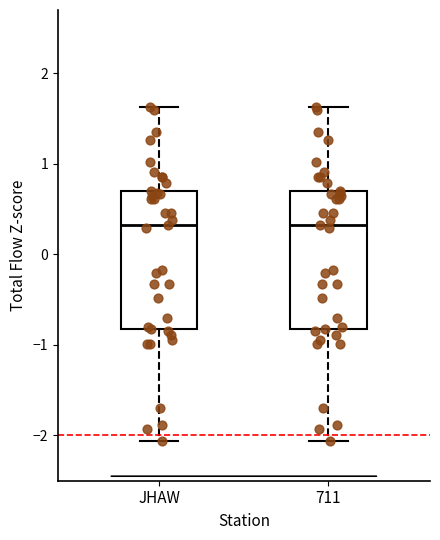

Reading left to right, transcribe this box plot: for each box, give where its median line is, the range the box spans, and where its two whiskers end, as read against the y-axis. The values are not printed on the chart, so give them approximately, as read against the axis.

JHAW: median 0.3, box -0.8 to 0.7, whiskers -2.1 to 1.6
711: median 0.3, box -0.8 to 0.7, whiskers -2.1 to 1.6